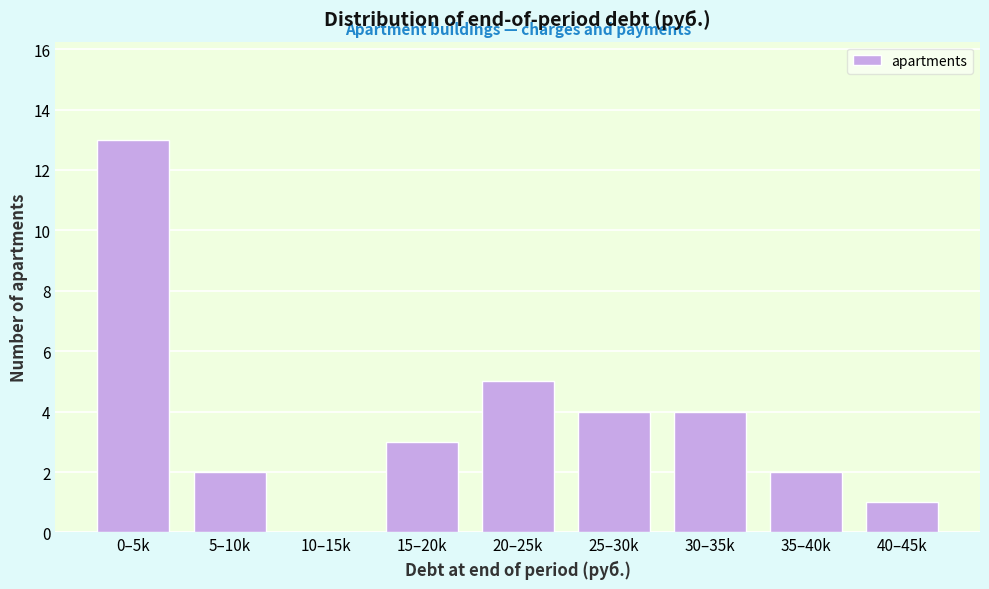

Reading left to right, transcribe all the data shown in this chart.

0–5k=13	5–10k=2	10–15k=0	15–20k=3	20–25k=5	25–30k=4	30–35k=4	35–40k=2	40–45k=1